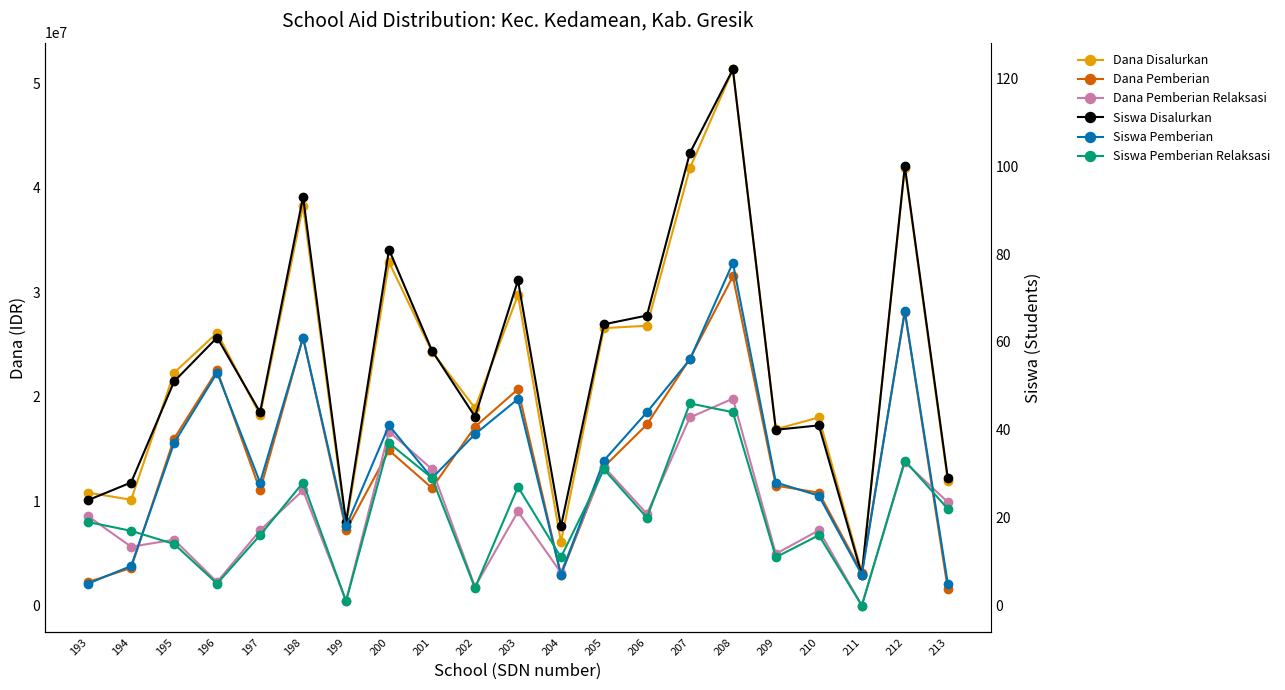

What is the sum of the Siswa Pemberian Relaksasi values at 207 and 202?

50